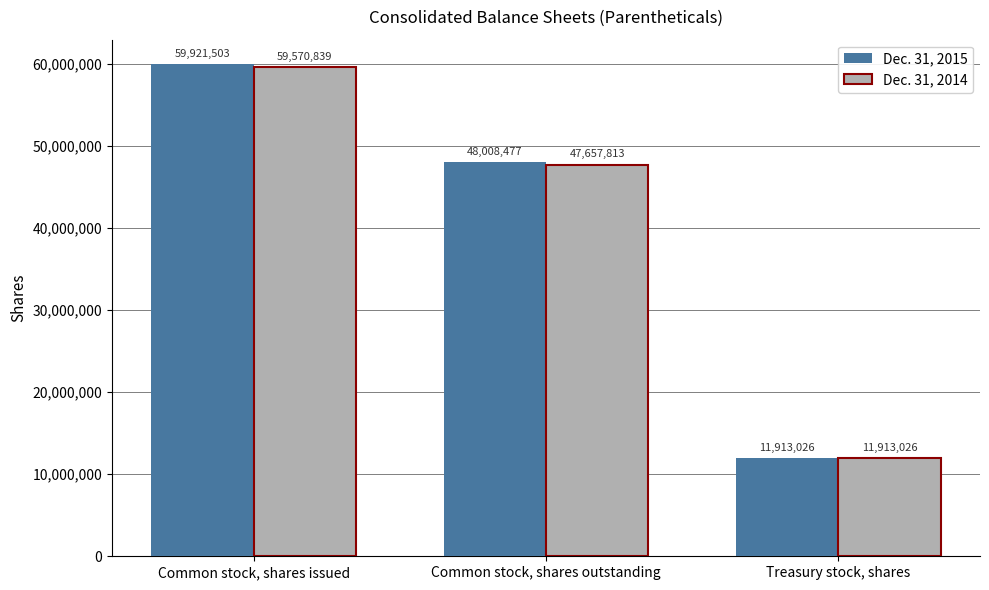

What are all the series names shown in the legend?

Dec. 31, 2015, Dec. 31, 2014